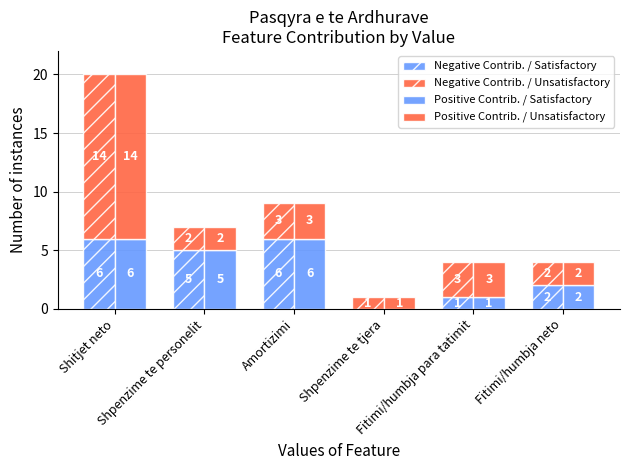

Which category has the highest value across all series?

Shitjet neto